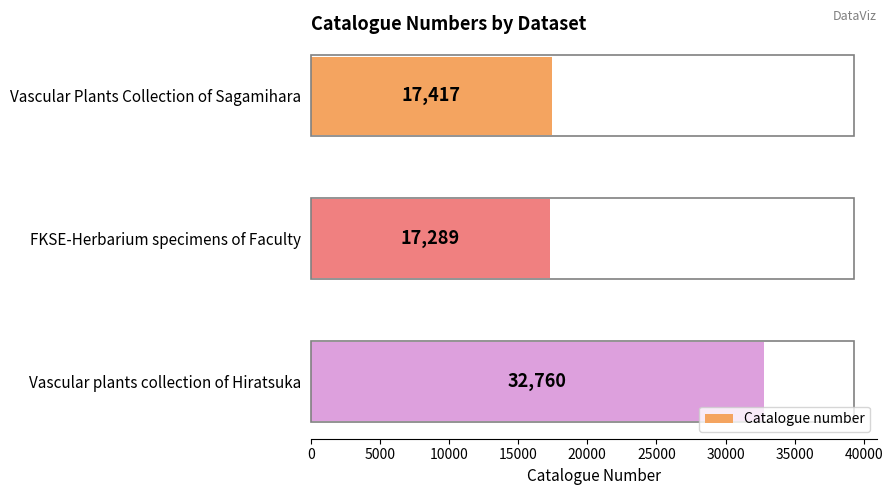

Reading top to bottom, extract all data points from this chart.

Vascular Plants Collection of Sagamihara=17417	FKSE-Herbarium specimens of Faculty=17289	Vascular plants collection of Hiratsuka=32760